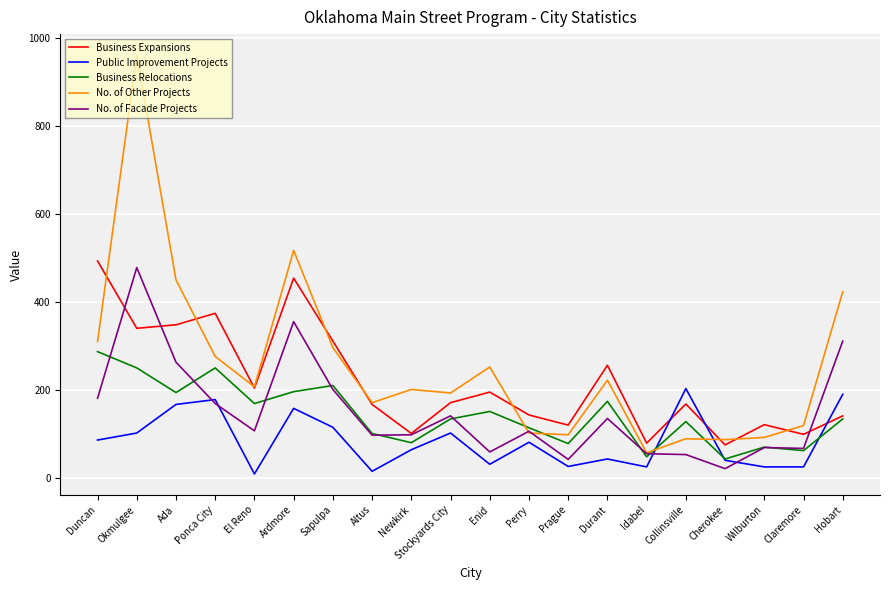

Which series ends up on top after the final intersection of Business Expansions and Public Improvement Projects?

Public Improvement Projects